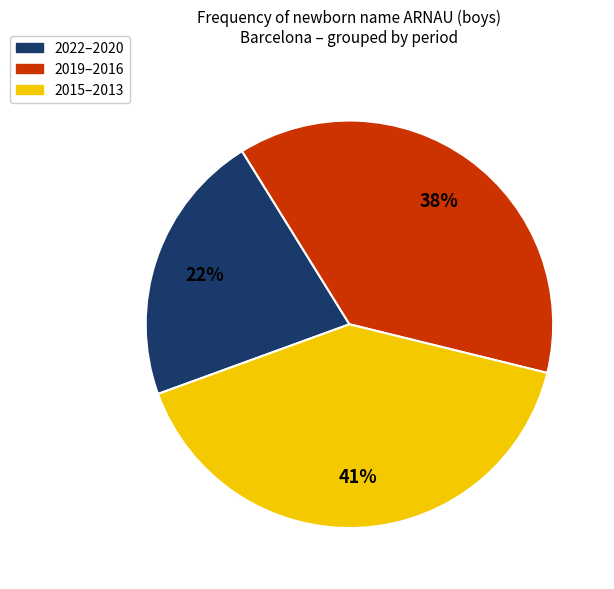

The 2019–2016 slice represents 38% of the pie. True or false?

True